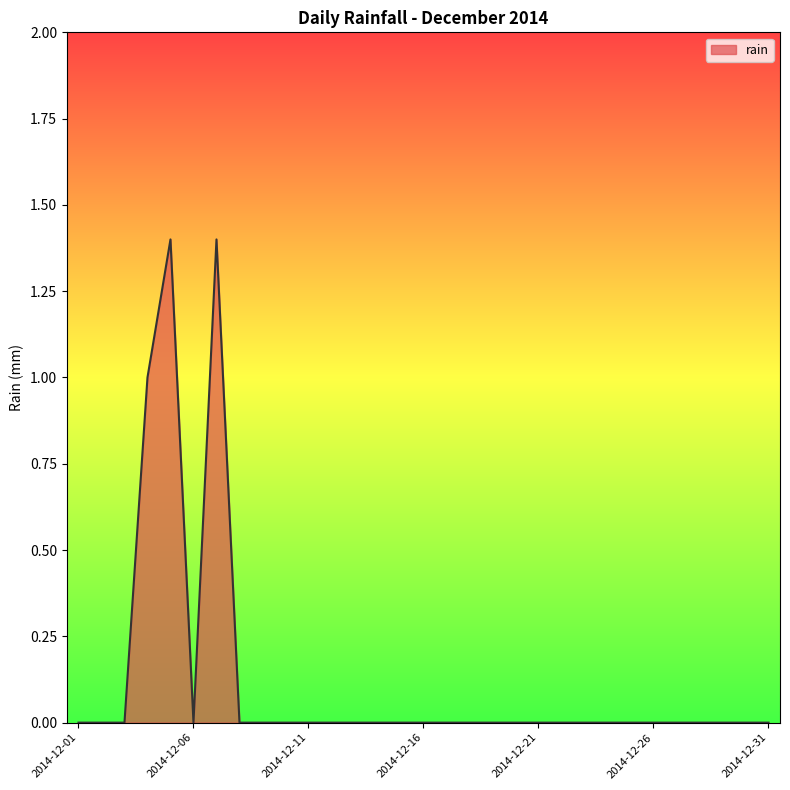

What is the difference between the second highest and second lowest values?

1.4